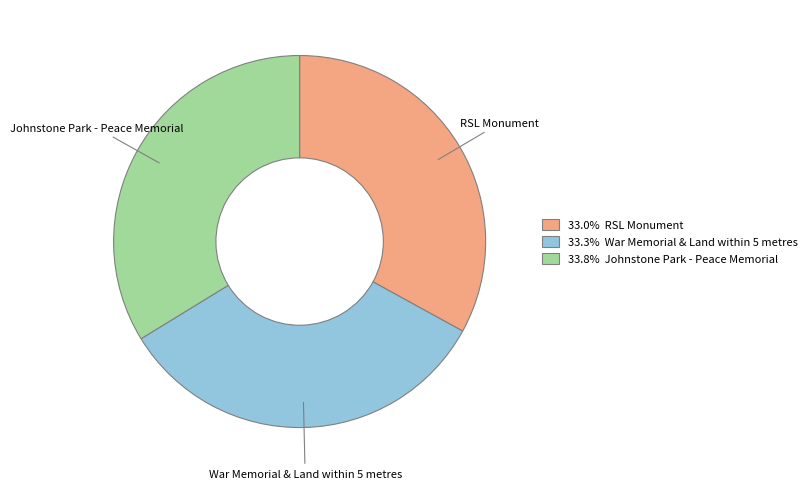

Combined, do 33.0% RSL Monument and 33.8% Johnstone Park - Peace Memorial account for over 50%?

Yes